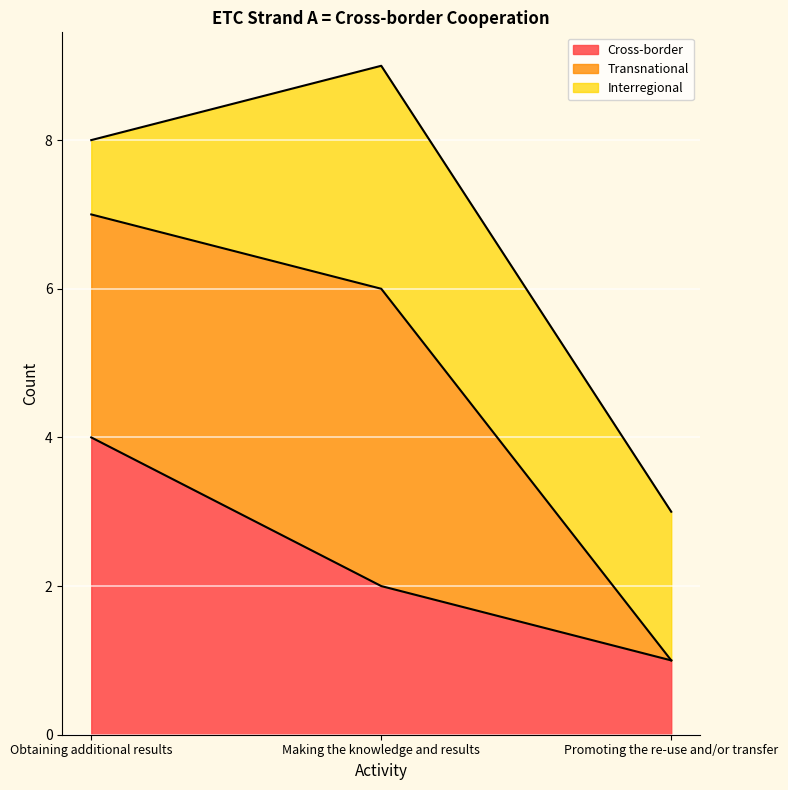

What is the difference between the maximum and minimum values in the Cross-border series?

3